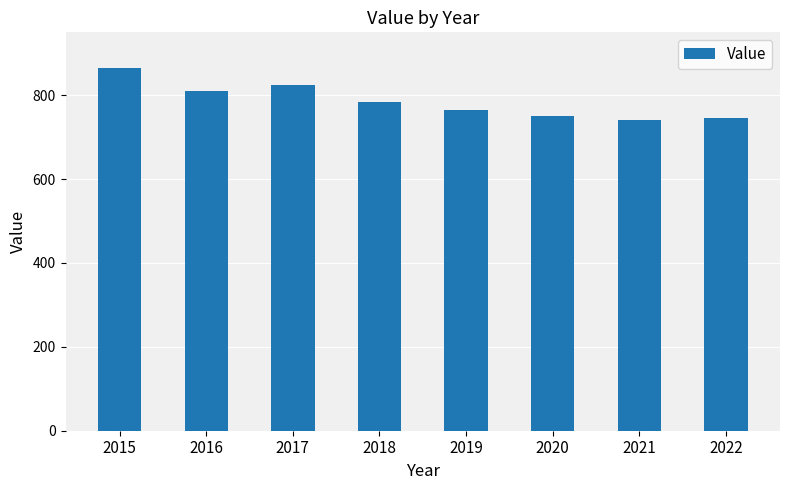

Between 2018 and 2022, which is larger?

2018